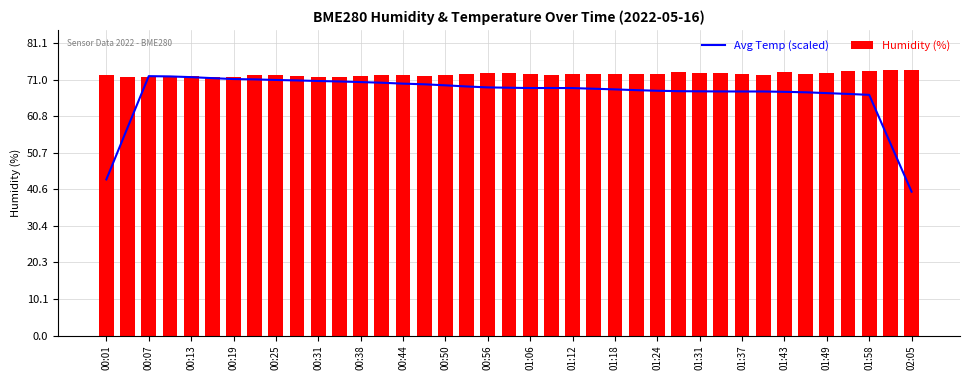

What is the sum of the Humidity (%) values at 01:43 and 00:13?

145.1